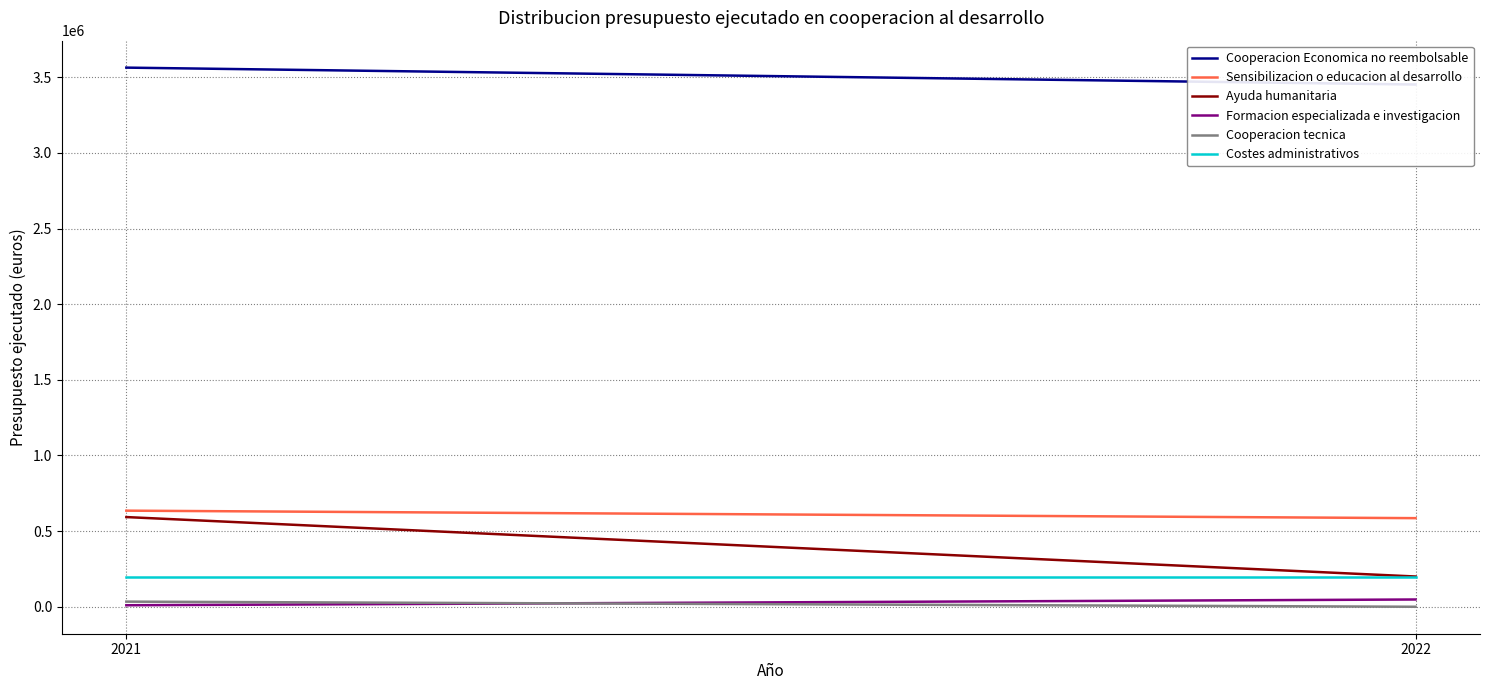

What is the value of the Cooperacion tecnica point at the 1st from the left?

34000